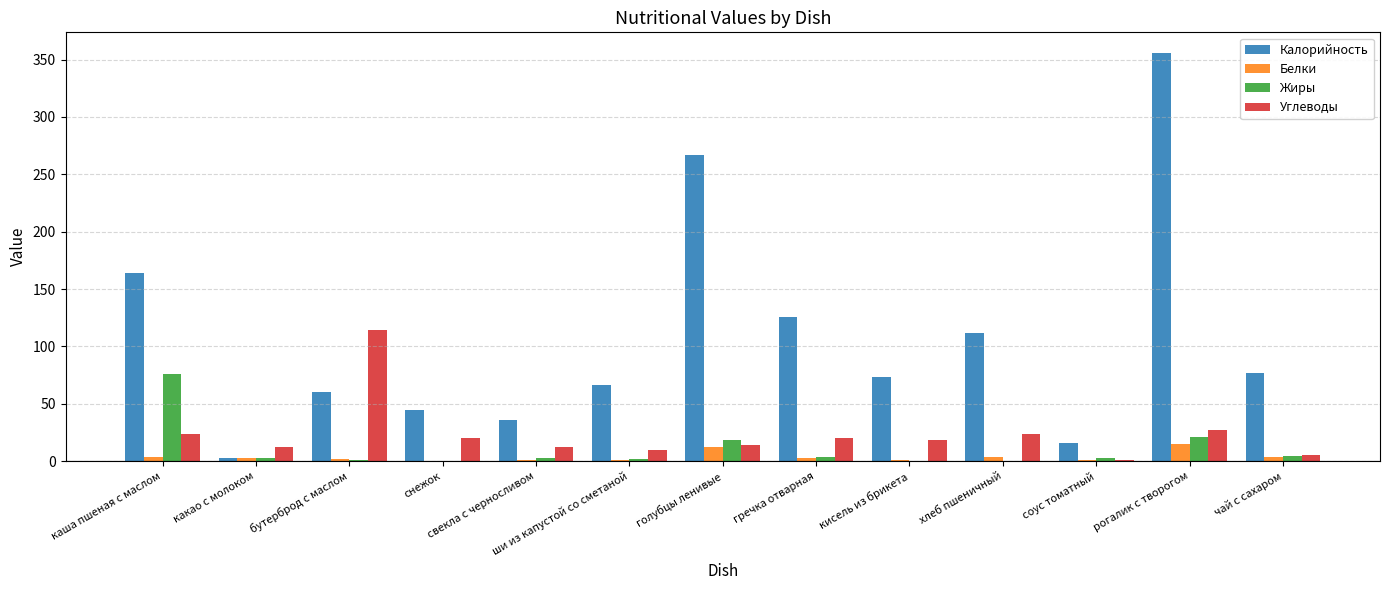

What is the average value of the Углеводы series?

23.2